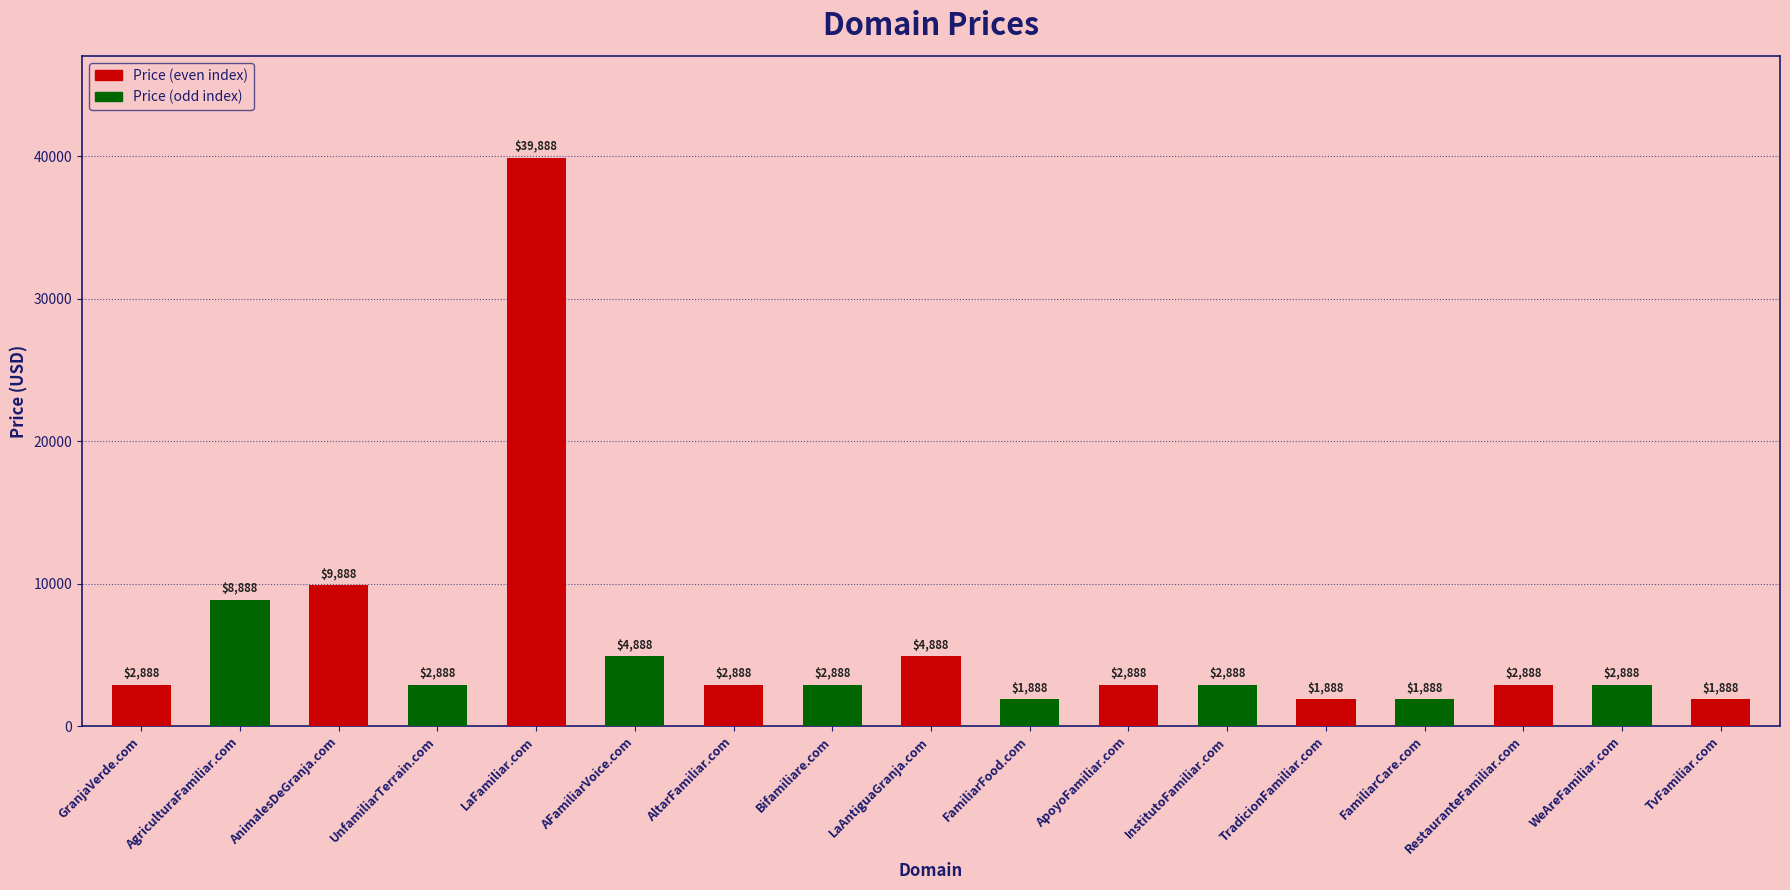

What is the sum of the values at AgriculturaFamiliar.com and LaAntiguaGranja.com?

13776